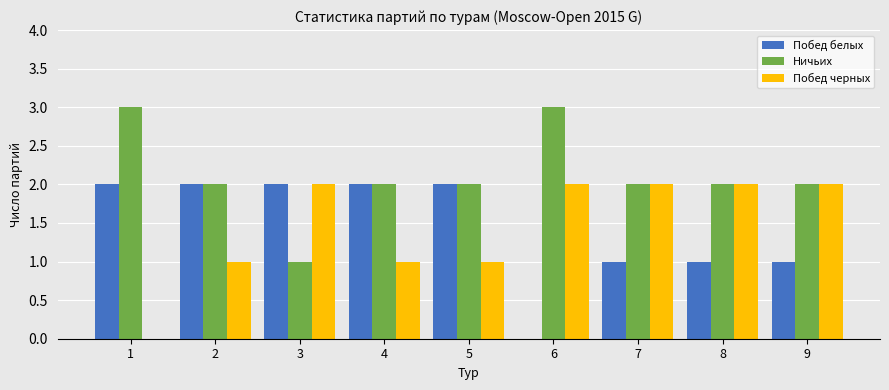

How many values in Побед черных are above zero?

8